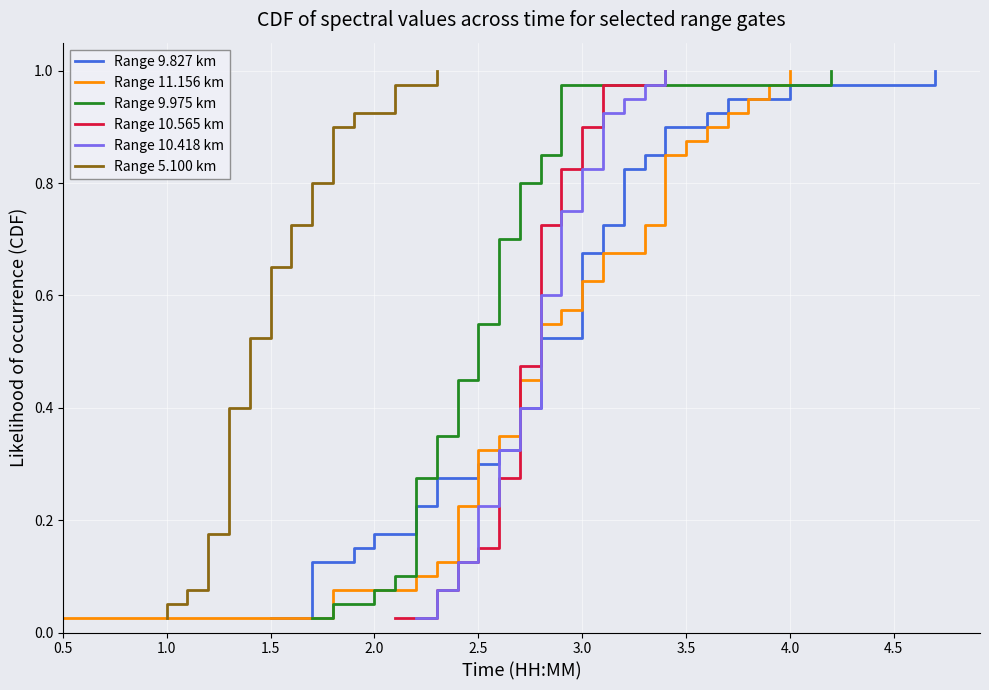

Is the value of Range 9.827 km at 39 greater than the value of Range 11.156 km at 23?

Yes